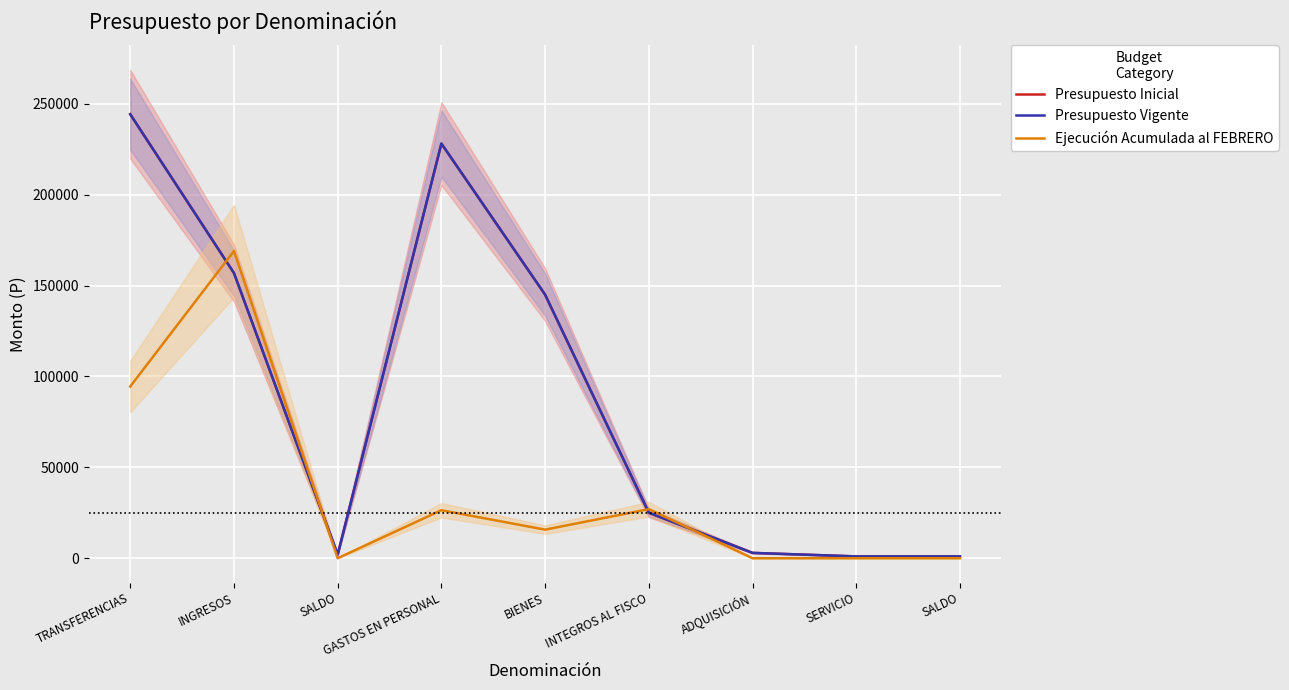

Where does the Ejecución Acumulada al FEBRERO series first go above 15723?

TRANSFERENCIAS